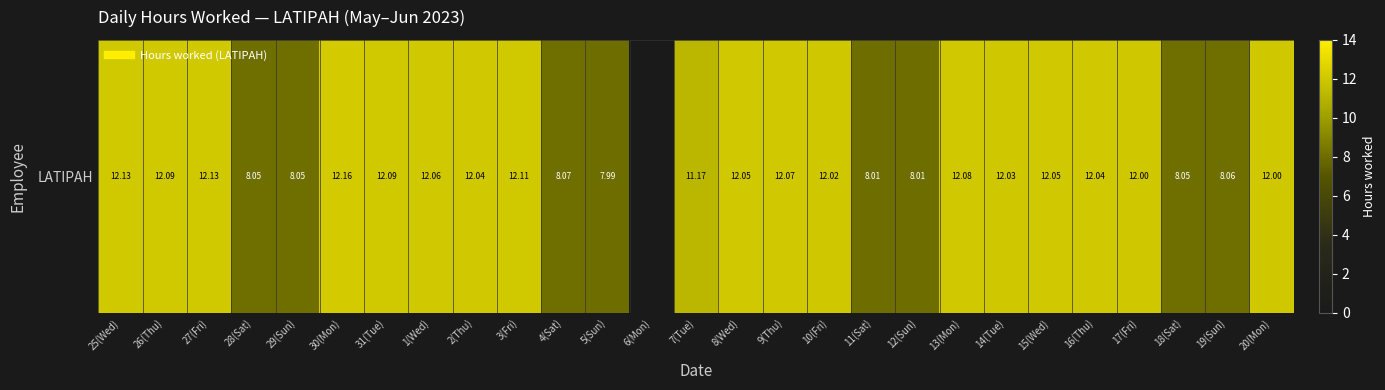

Which category has the highest value across all series?

30(Mon)